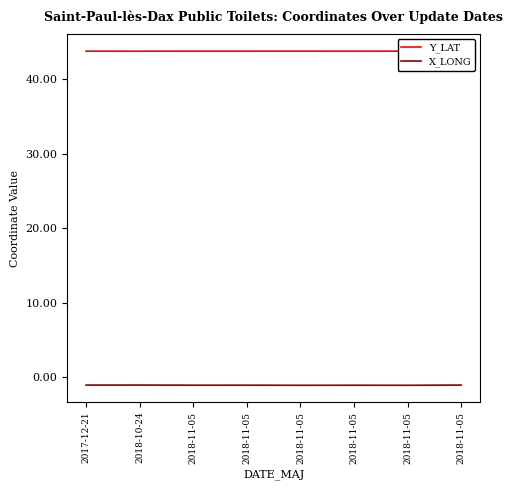

The X_LONG series shows -1.8 at 2018-11-05. True or false?

False